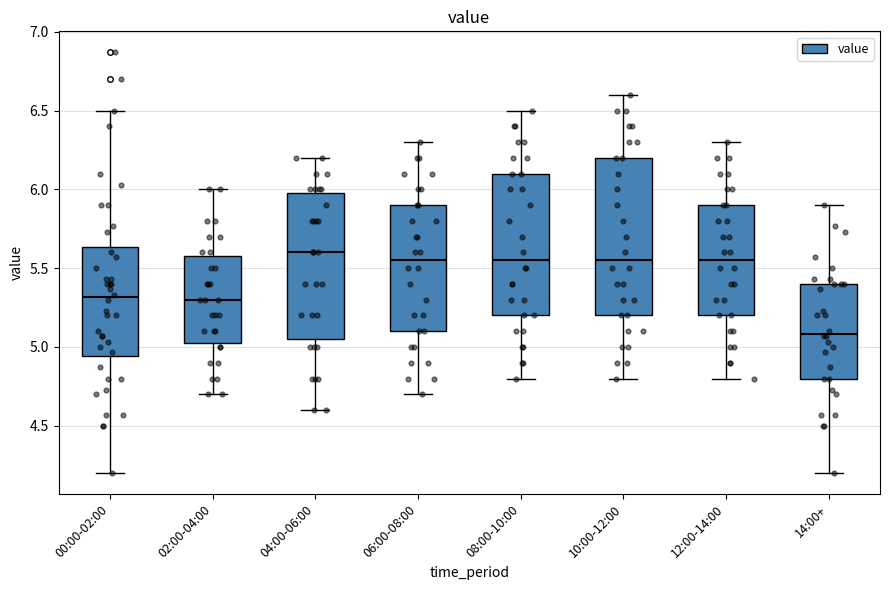

Where does the upper whisker of the box for 02:00-04:00 end on the y-axis? The values are not printed on the chart, so give them approximately, as read against the axis.

6.00